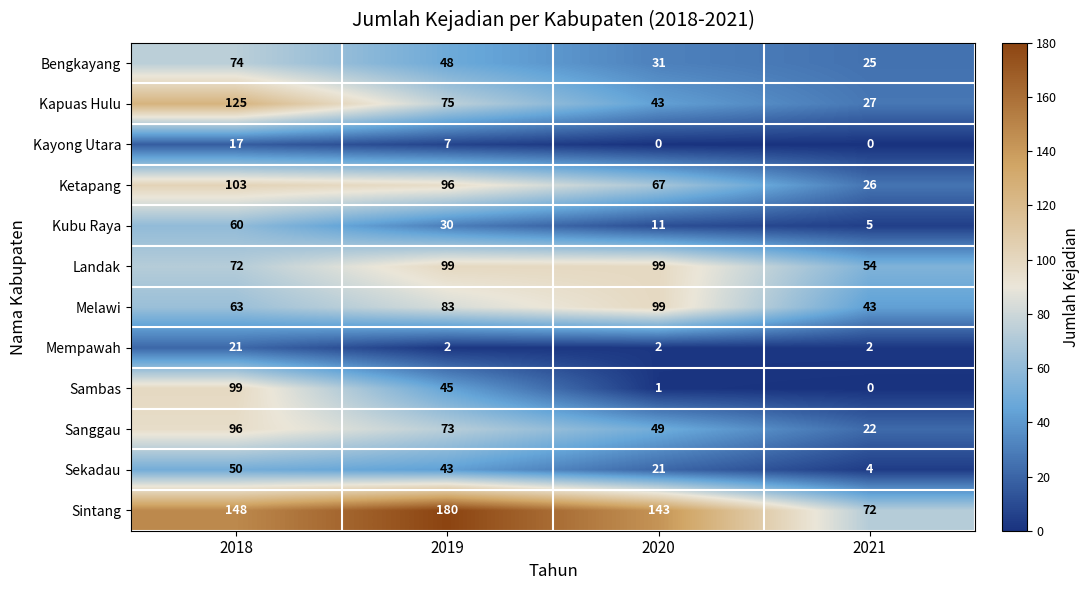

The Melawi series shows 83 at 2019. True or false?

True